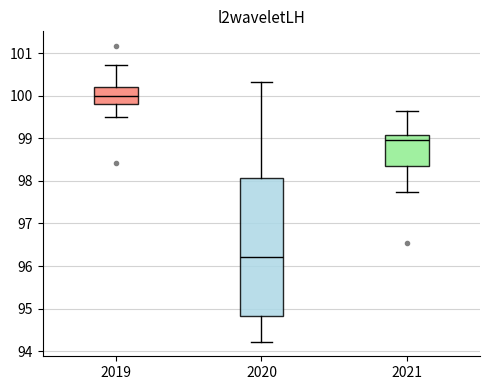

Comparing the boxes themselves (not the whiskers), which one is the tallest?

2020